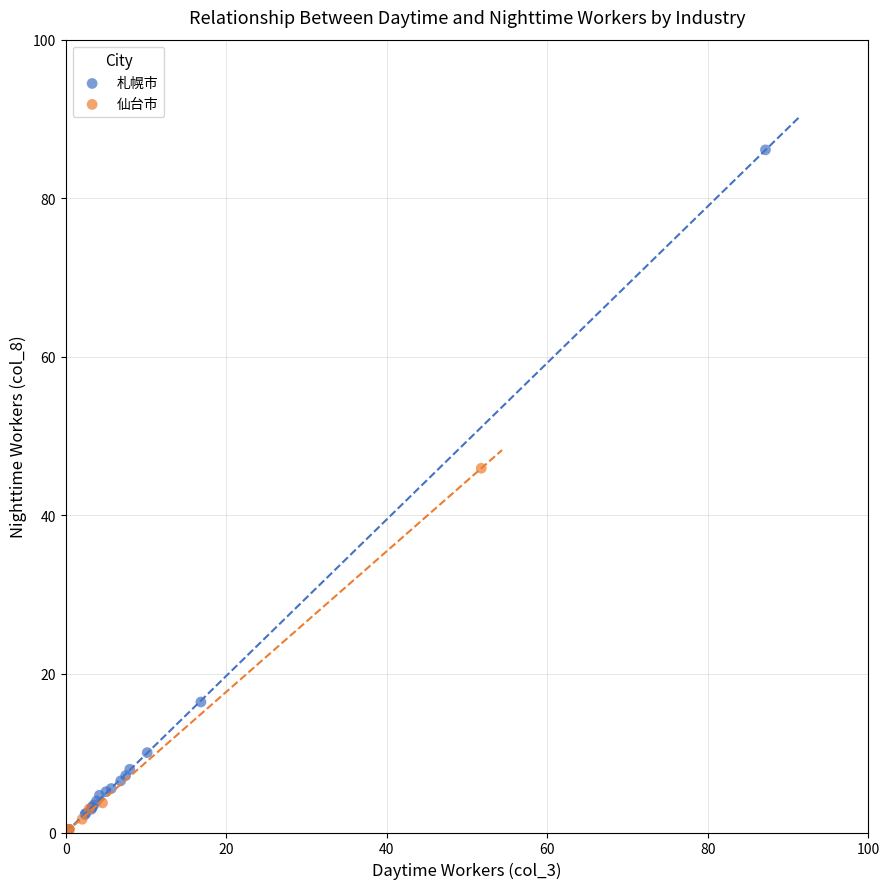

Which series has the largest Y range (max minus min)?

札幌市